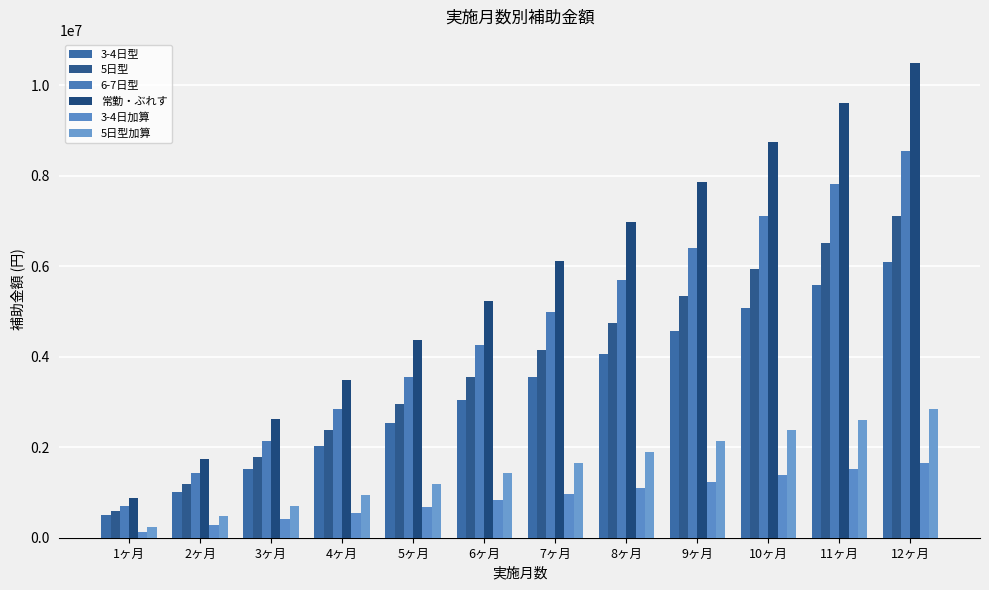

How many distinct data groups are displayed?

6